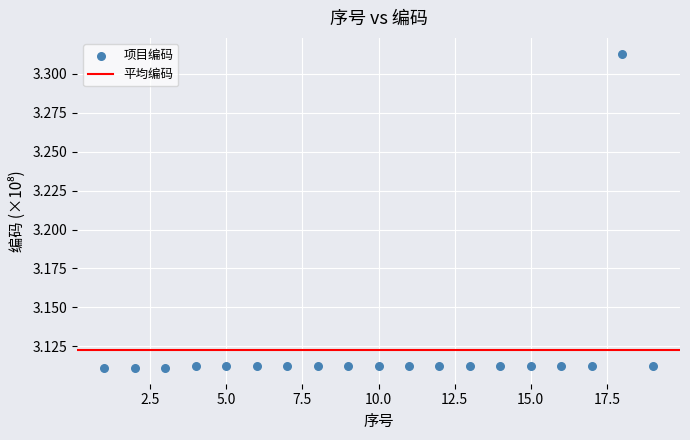

What is the range of X values (max minus min)?

18.0